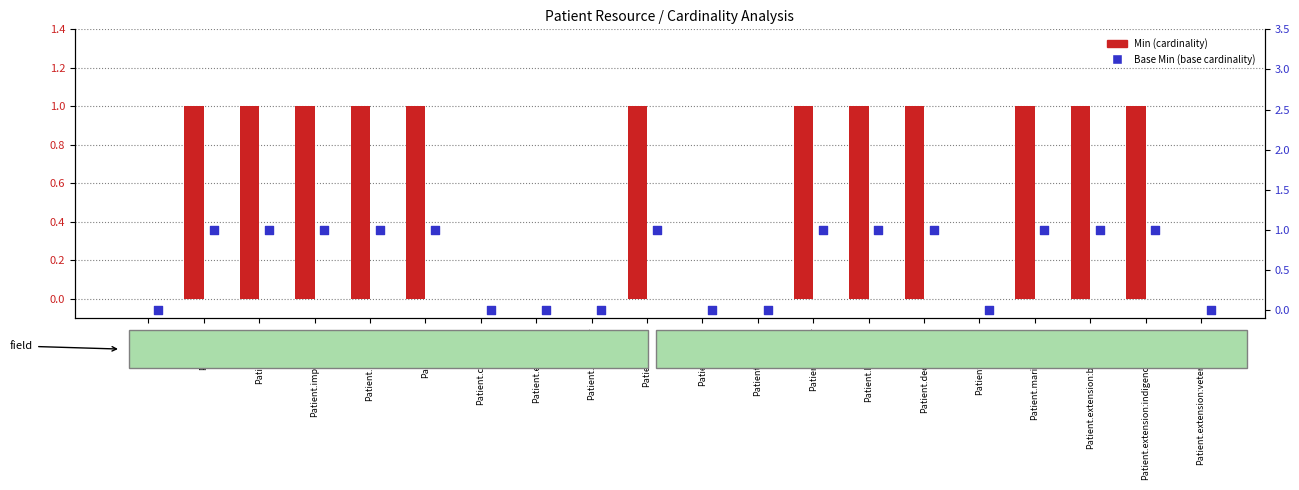

What are all the series names shown in the legend?

Min (cardinality), Base Min (base cardinality)